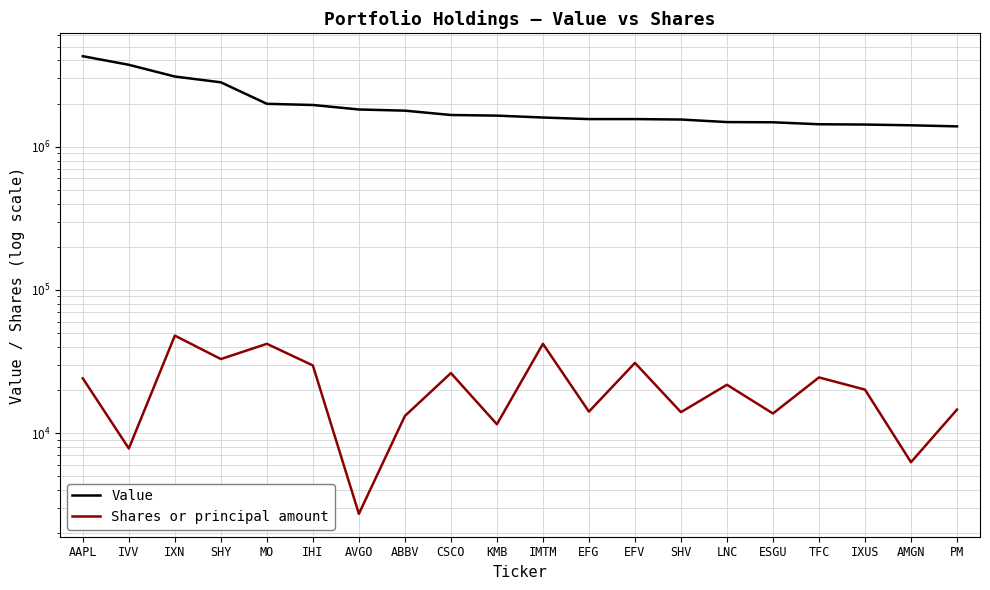

What is the difference between the maximum and minimum values in the Shares or principal amount series?

45200